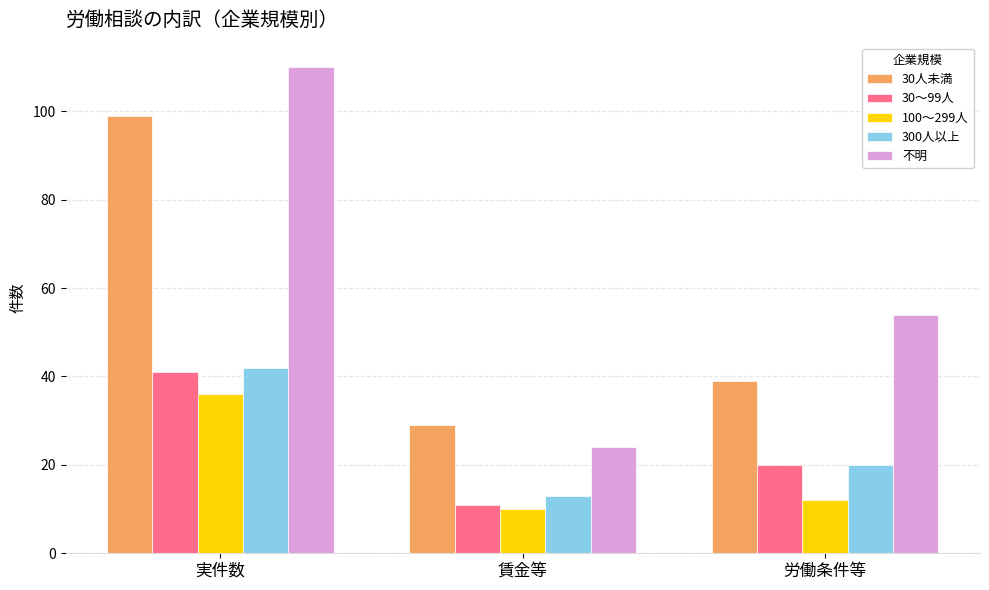

What is the spread (max minus min) of values at 実件数?

74